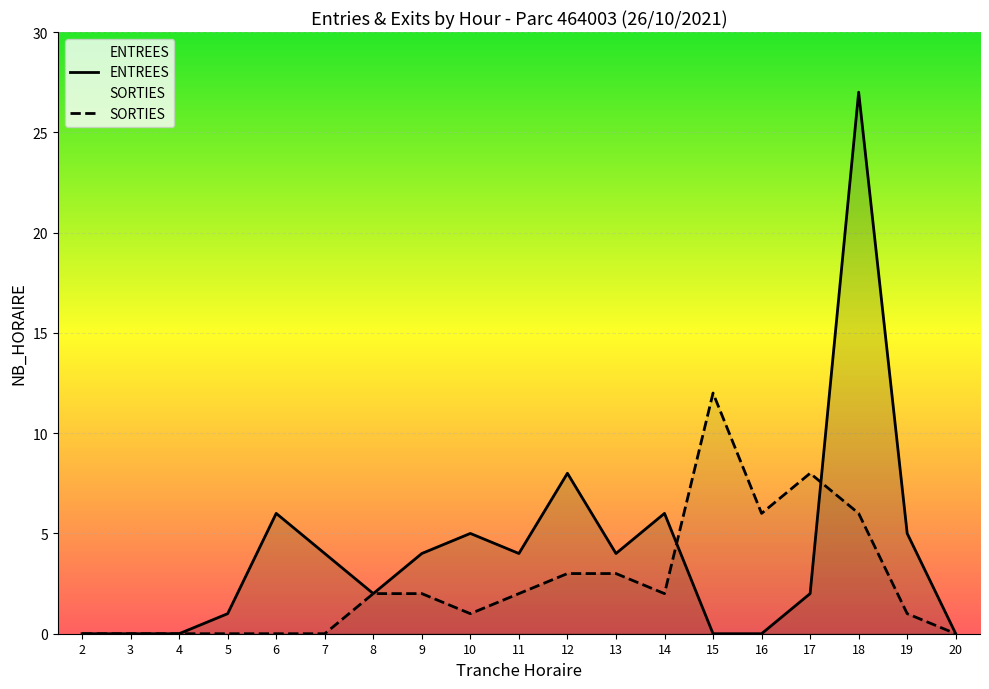

Where is the first local minimum for SORTIES?

10